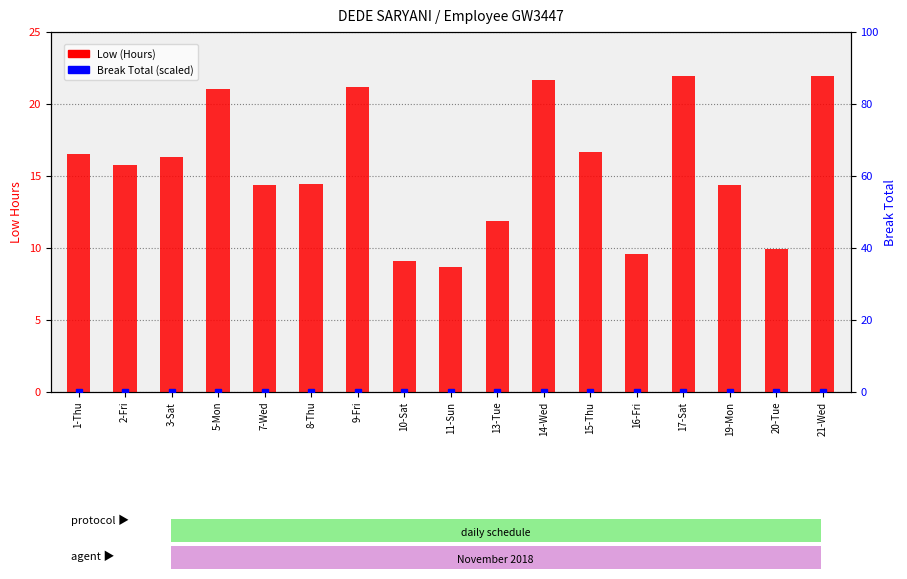

What is the difference between the Low (Hours) values at 5-Mon and 21-Wed?

0.9